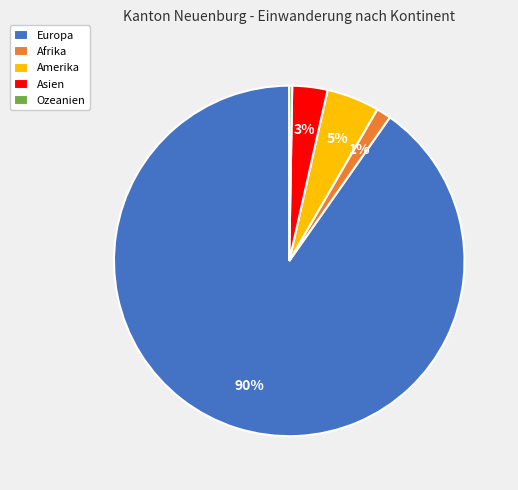

What is the largest slice in the pie chart?

Europa